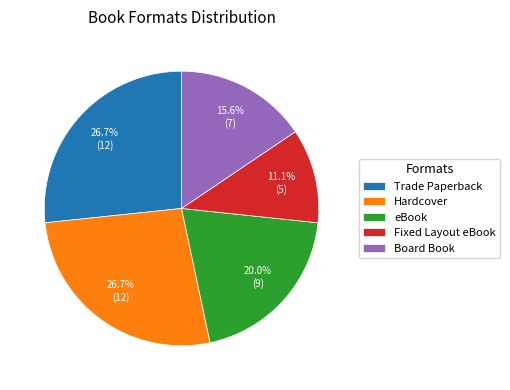

Is there a majority slice in this chart?

No